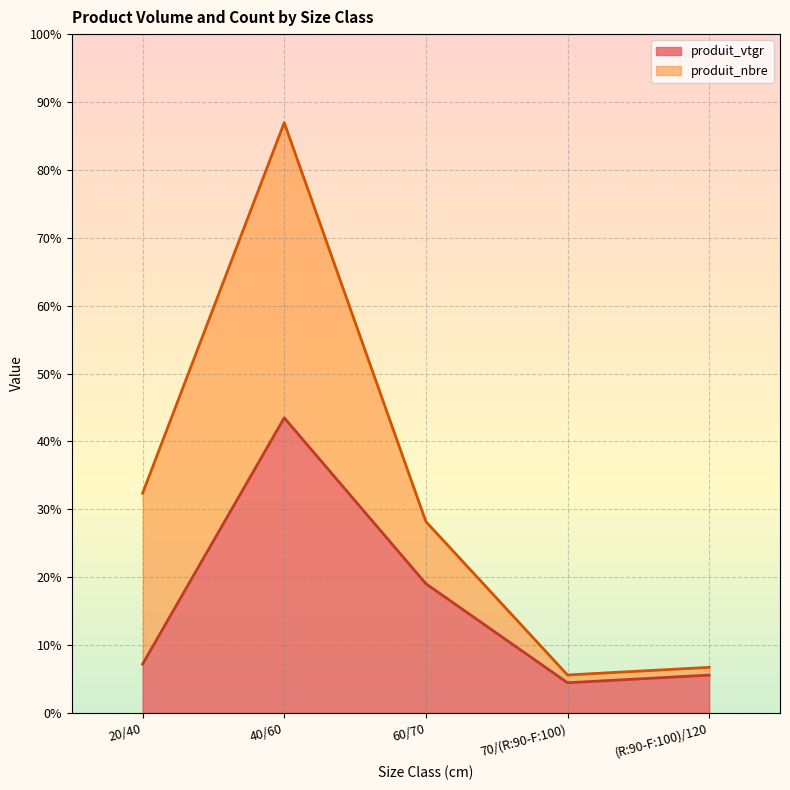

What position from the right is 20/40?

5